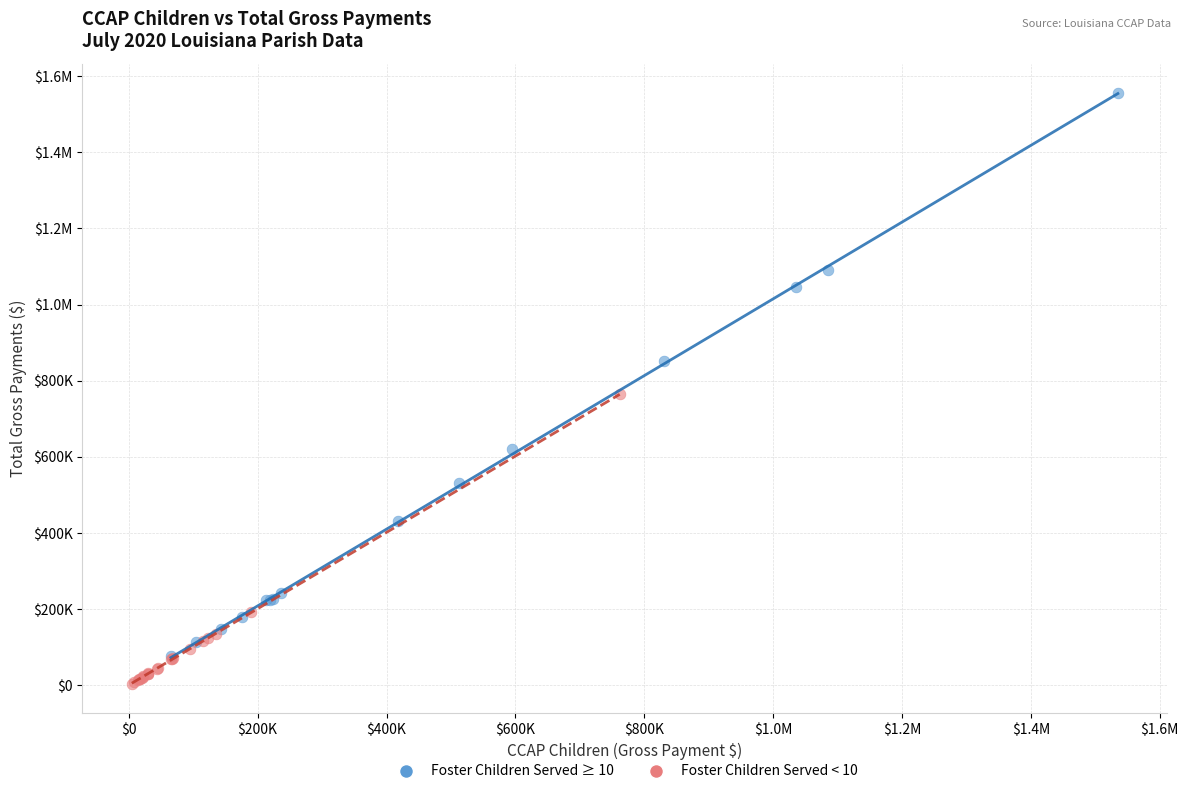

What are all the series names shown in the legend?

Foster Children Served ≥ 10, Foster Children Served < 10